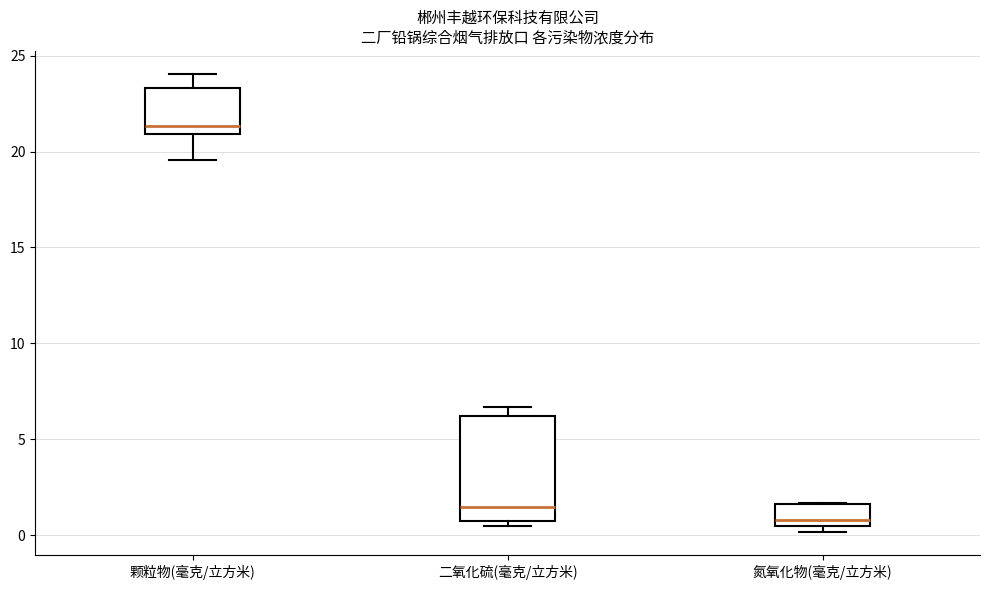

Which box is the tallest, from its lower edge to its upper edge?

二氧化硫(毫克/立方米)